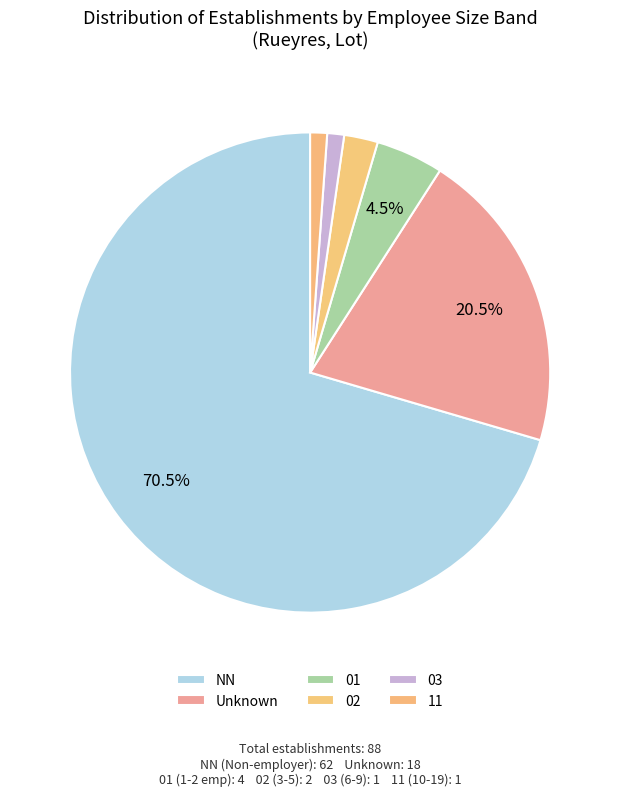

What is the ratio of the value at 03 to the value at 11?

1.0